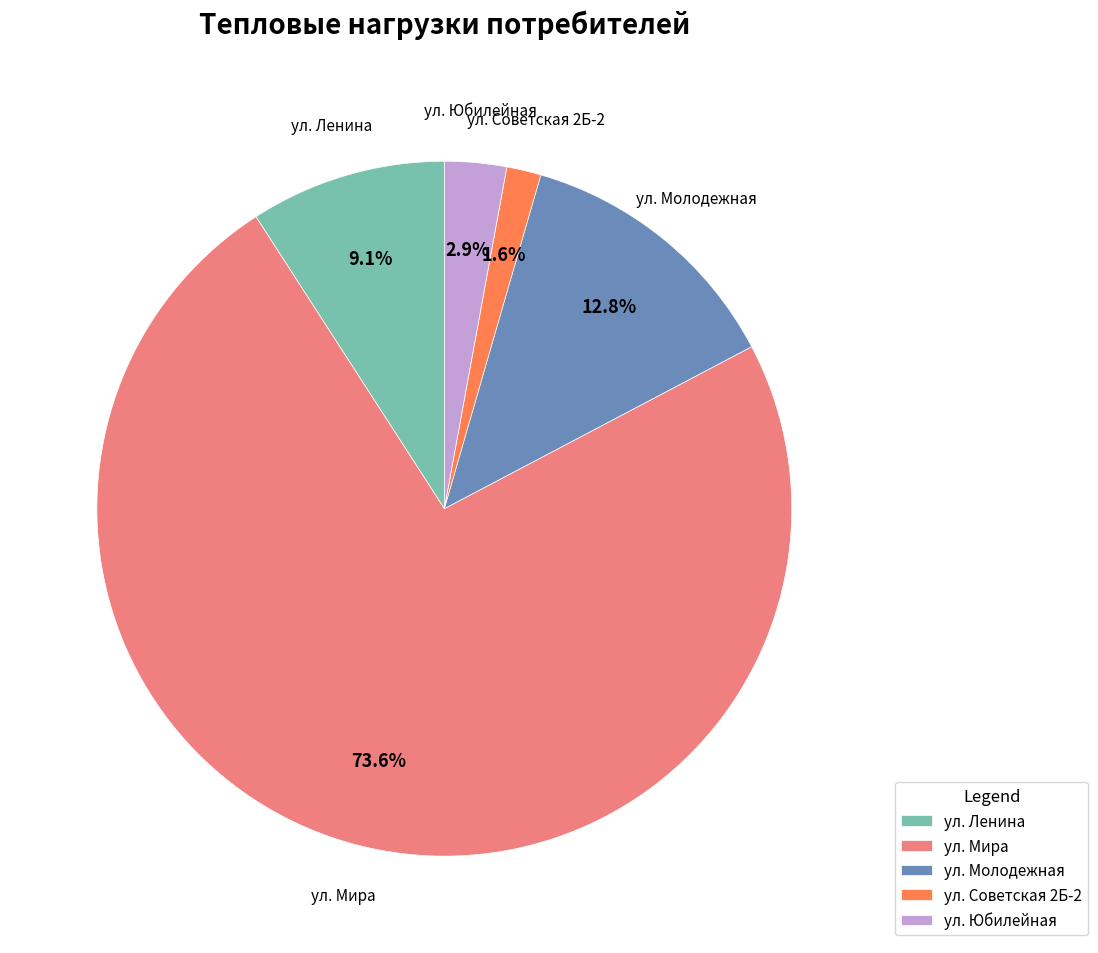

Rank the categories by value from highest to lowest.

ул. Мира, ул. Молодежная, ул. Ленина, ул. Юбилейная, ул. Советская